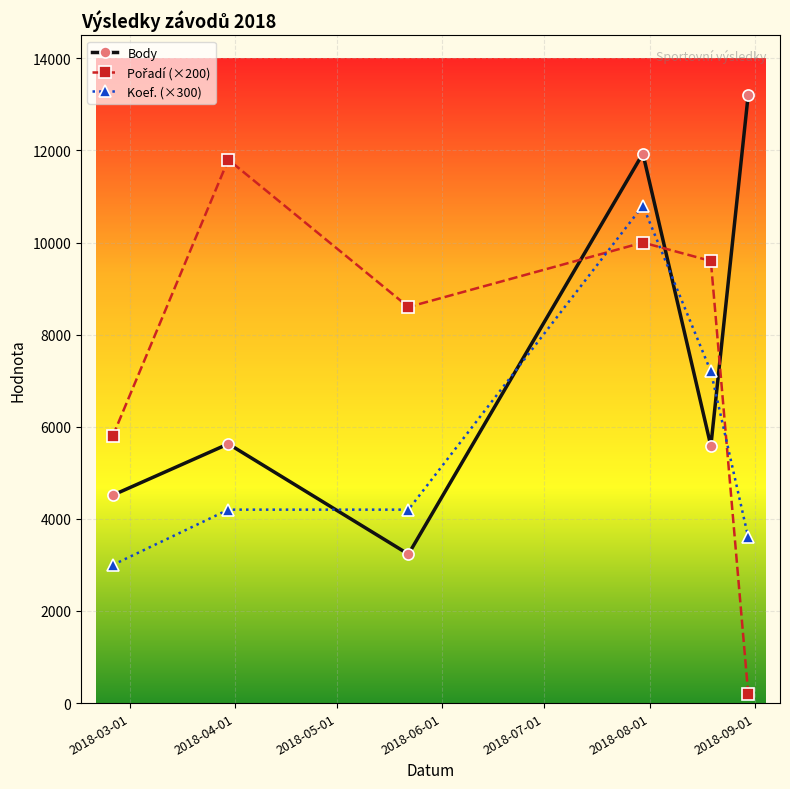

How many lines are shown in the chart?

3